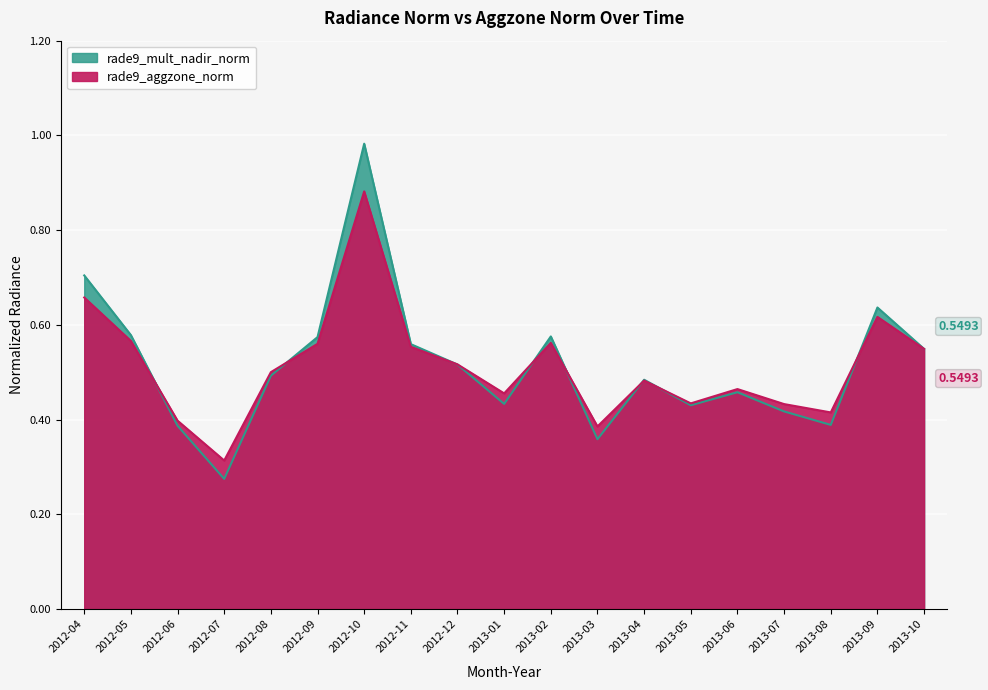

What is the average value of the rade9_aggzone_norm series?

0.5